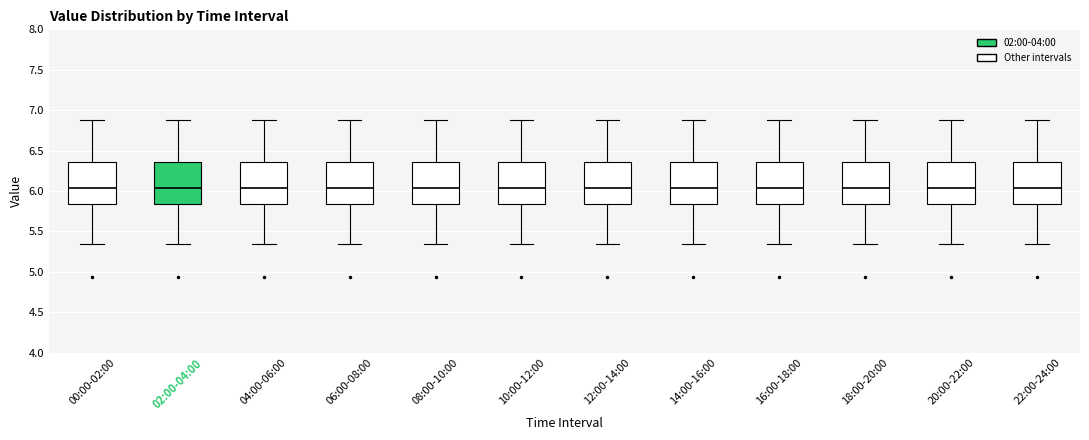

Reading left to right, read every box against the y-axis: the position of its median line, the range the box covers, and the ends of its whiskers. The values are not printed on the chart, so give them approximately, as read against the axis.

00:00-02:00: median 6.05, box 5.85 to 6.35, whiskers 5.35 to 6.90
02:00-04:00: median 6.05, box 5.85 to 6.35, whiskers 5.35 to 6.90
04:00-06:00: median 6.05, box 5.85 to 6.35, whiskers 5.35 to 6.90
06:00-08:00: median 6.05, box 5.85 to 6.35, whiskers 5.35 to 6.90
08:00-10:00: median 6.05, box 5.85 to 6.35, whiskers 5.35 to 6.90
10:00-12:00: median 6.05, box 5.85 to 6.35, whiskers 5.35 to 6.90
12:00-14:00: median 6.05, box 5.85 to 6.35, whiskers 5.35 to 6.90
14:00-16:00: median 6.05, box 5.85 to 6.35, whiskers 5.35 to 6.90
16:00-18:00: median 6.05, box 5.85 to 6.35, whiskers 5.35 to 6.90
18:00-20:00: median 6.05, box 5.85 to 6.35, whiskers 5.35 to 6.90
20:00-22:00: median 6.05, box 5.85 to 6.35, whiskers 5.35 to 6.90
22:00-24:00: median 6.05, box 5.85 to 6.35, whiskers 5.35 to 6.90